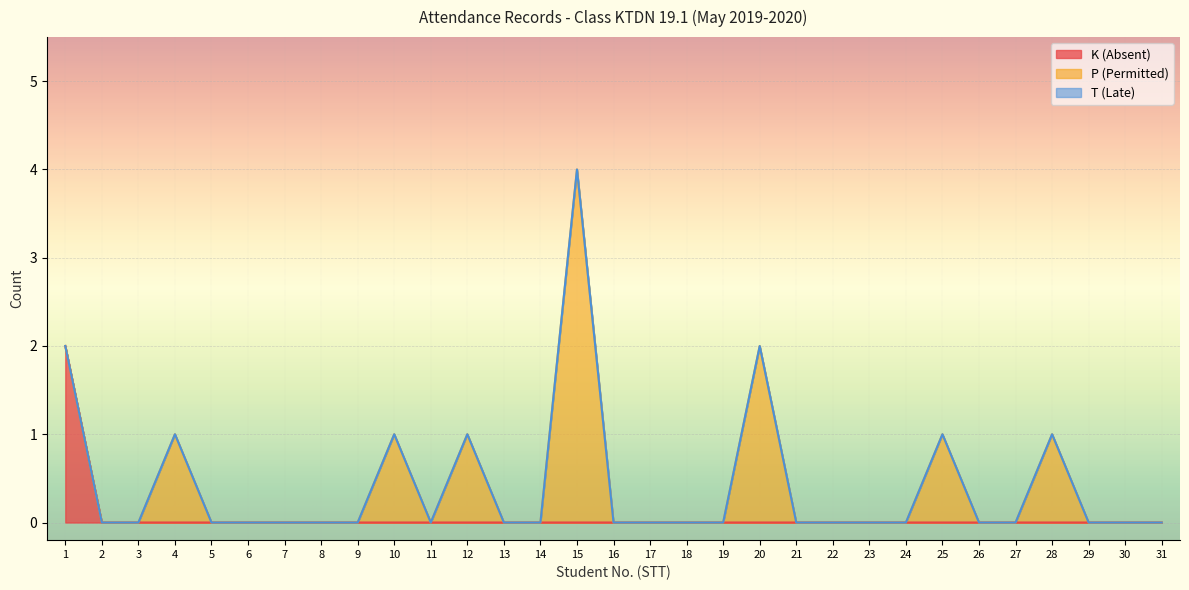

The K (Absent) series shows 0 at 13. True or false?

True